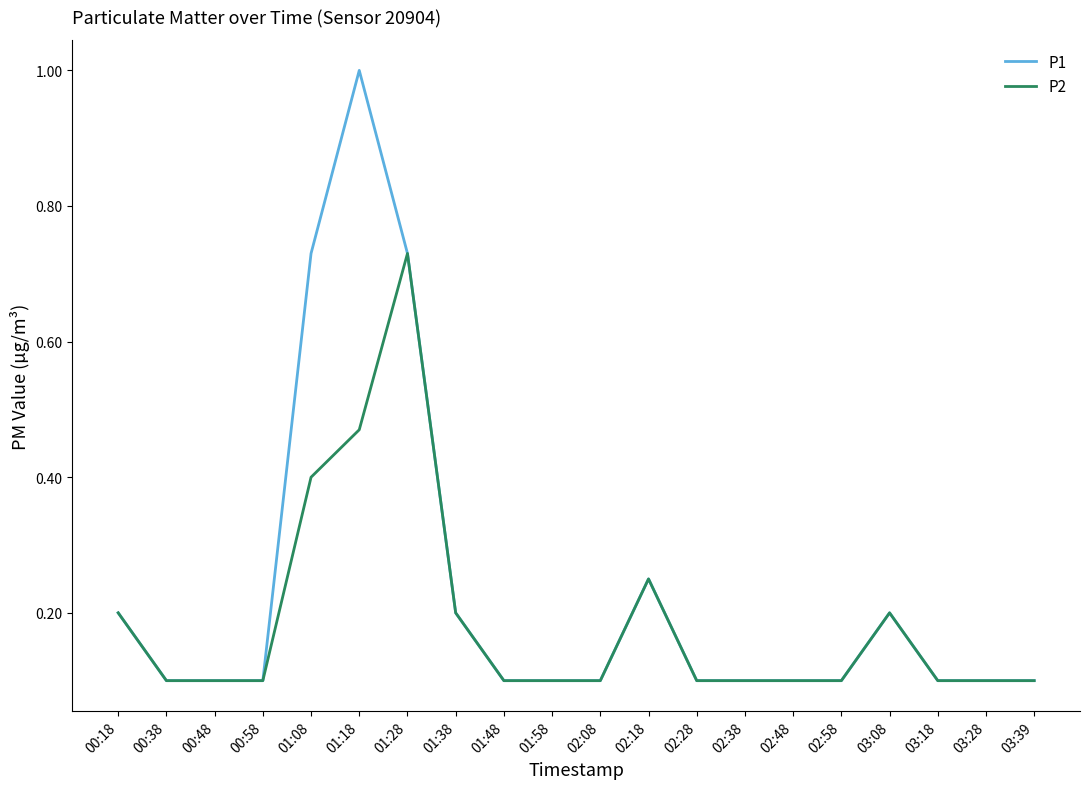

What position from the left is 02:38?

14